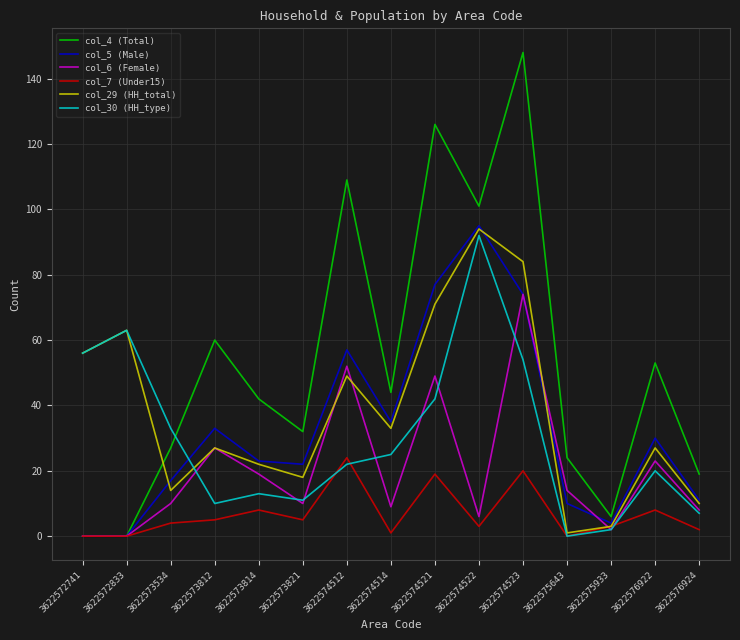

True or false: col_5 (Male) has more than 1 interior local peaks.

True